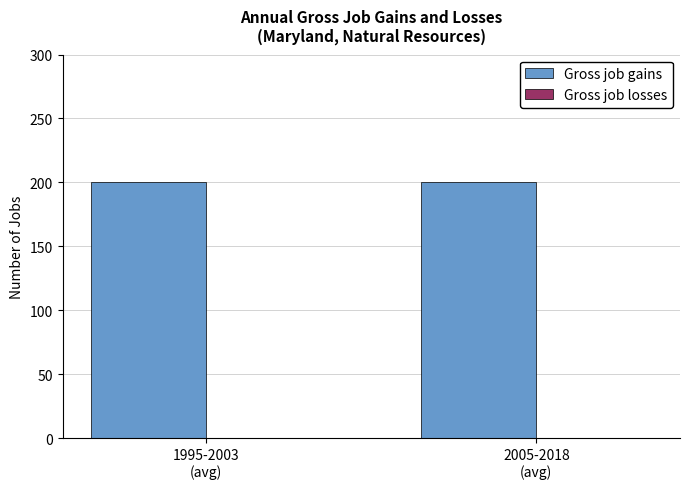

The value of Gross job losses at 1995-2003
(avg) is 0. True or false?

True